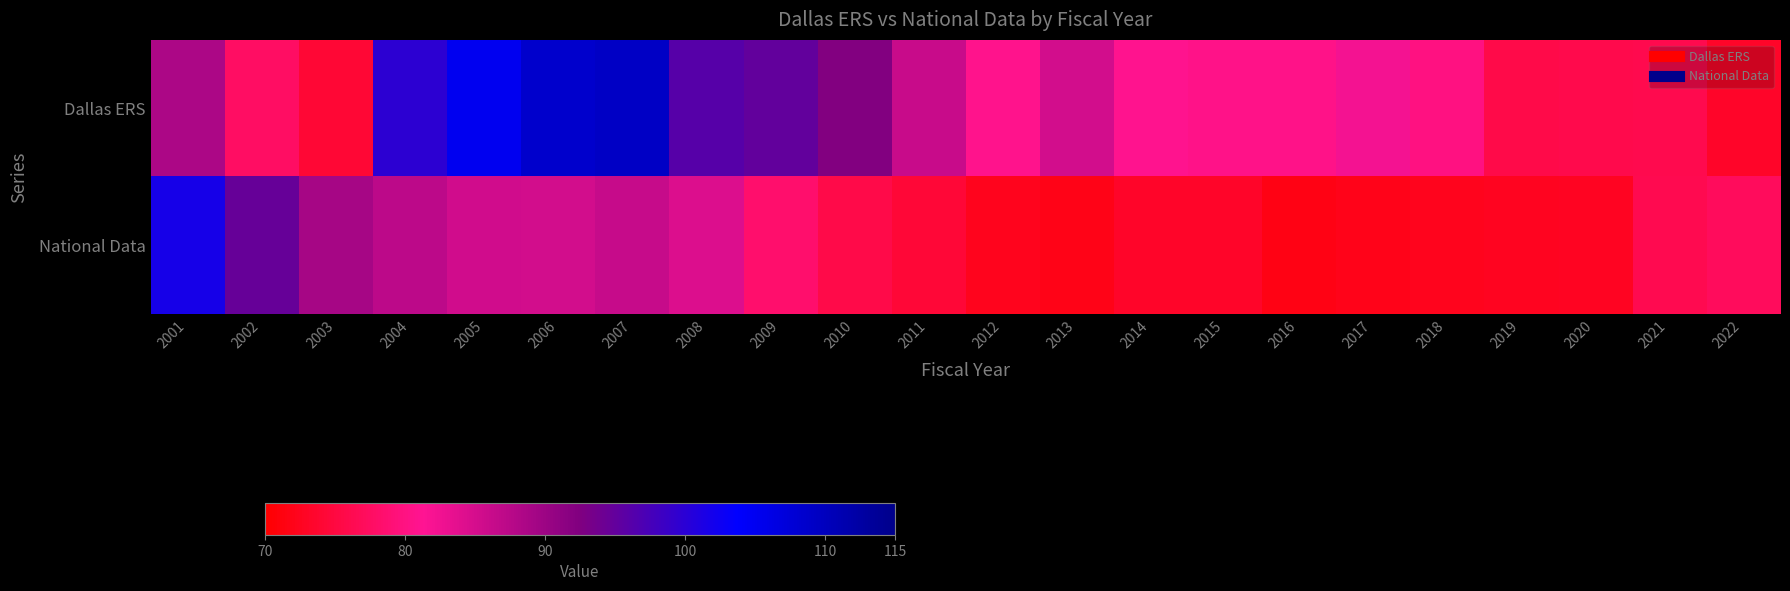

Which series changed the most between 2011 and 2016?

Dallas ERS